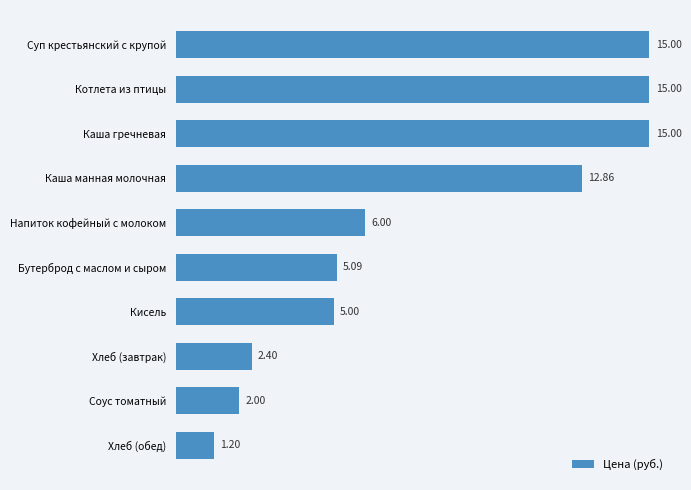

Which has a higher value, Напиток кофейный с молоком or Хлеб (обед)?

Напиток кофейный с молоком